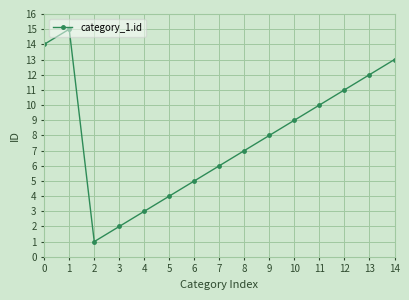

Does the chart display data point markers on the line(s)?

Yes